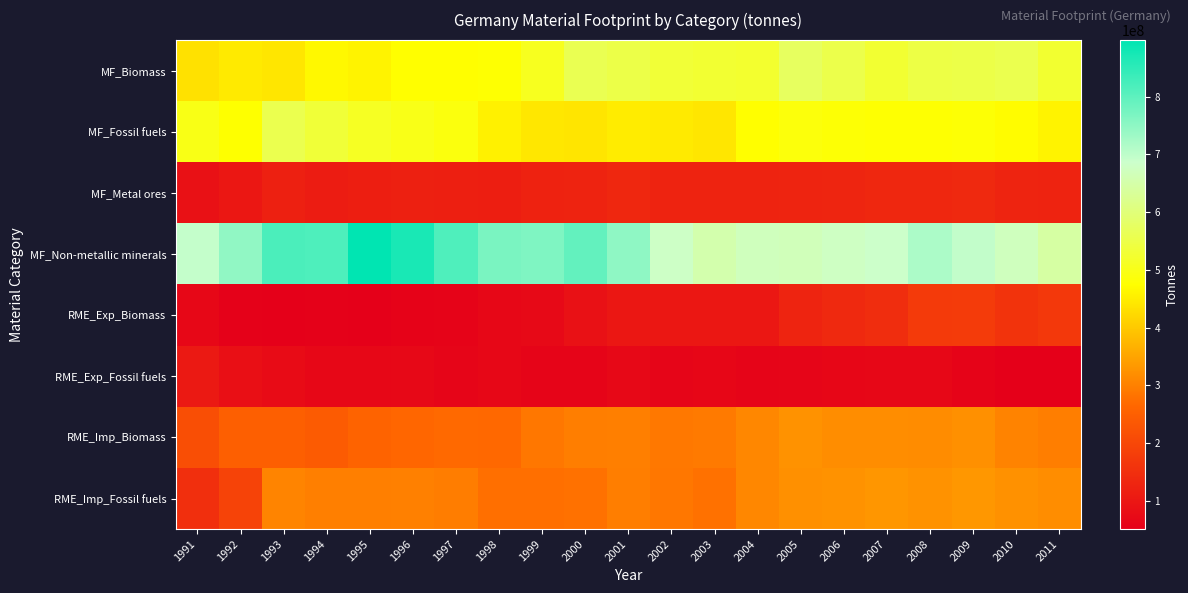

Which series has the largest total across all categories?

MF_Non-metallic minerals